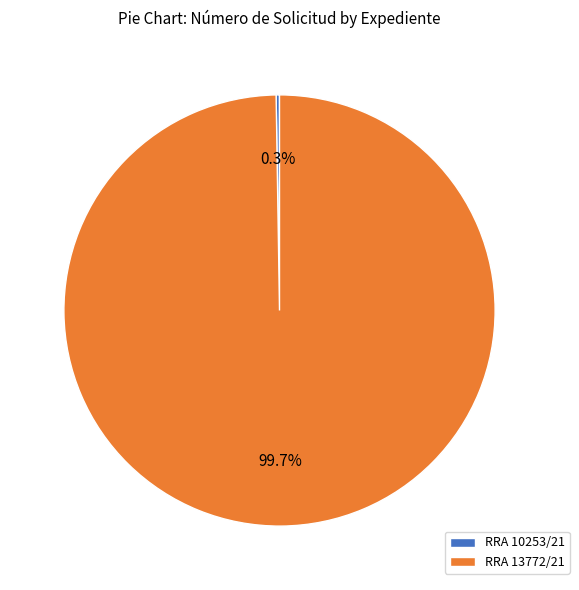

What is the largest slice in the pie chart?

RRA 13772/21